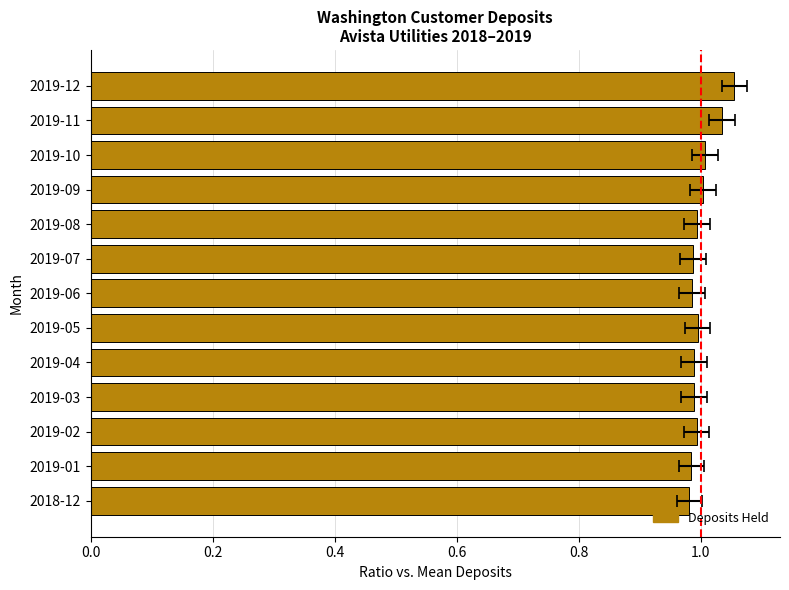

What is the minimum value shown in the chart?

1.0